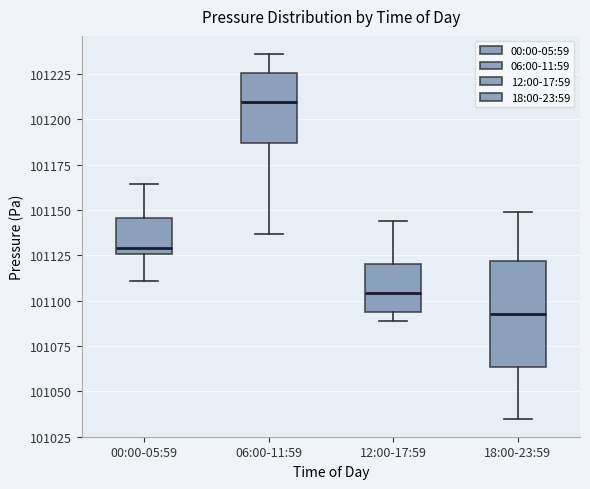

Reading left to right, read every box against the y-axis: the position of its median line, the range the box covers, and the ends of its whiskers. The values are not printed on the chart, so give them approximately, as read against the axis.

00:00-05:59: median 101130, box 101125 to 101145, whiskers 101110 to 101165
06:00-11:59: median 101210, box 101185 to 101225, whiskers 101135 to 101235
12:00-17:59: median 101105, box 101095 to 101120, whiskers 101090 to 101145
18:00-23:59: median 101095, box 101065 to 101120, whiskers 101035 to 101150